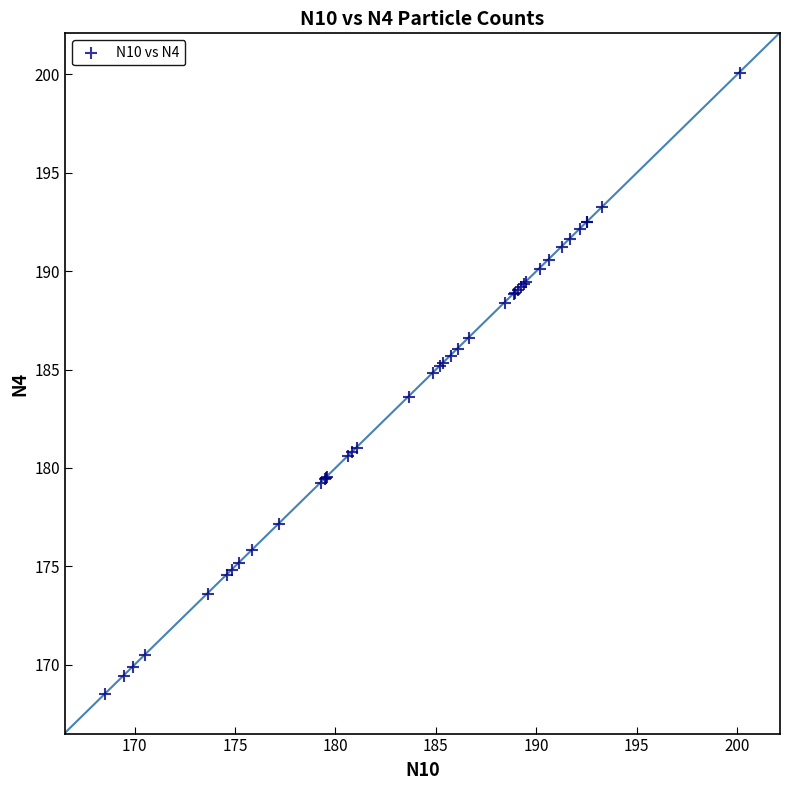

What Y value in the scatter plot is closest to 184?

183.6